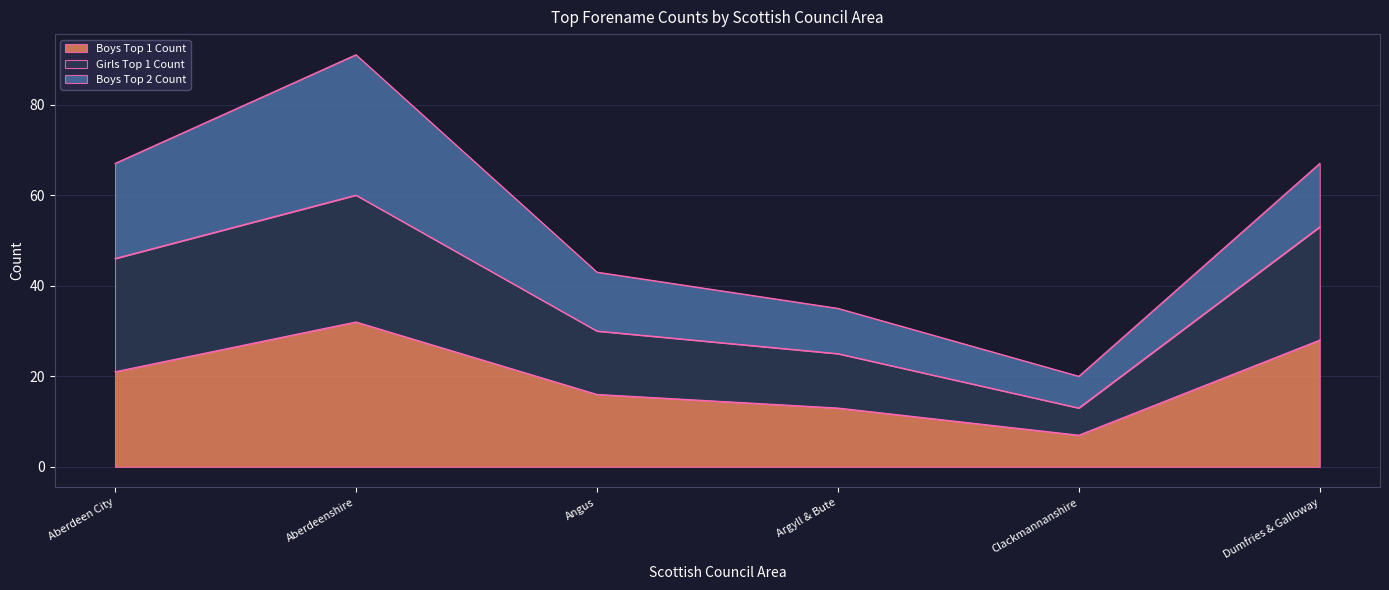

Is it true that Boys Top 1 Count equals 21 at Aberdeen City?

True